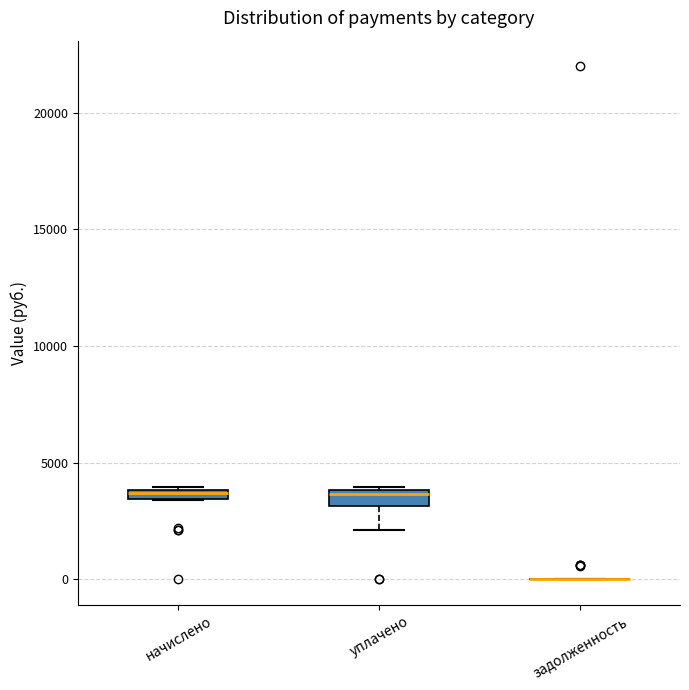

Where does the median line of the box for уплачено sit on the y-axis? The values are not printed on the chart, so give them approximately, as read against the axis.

3500